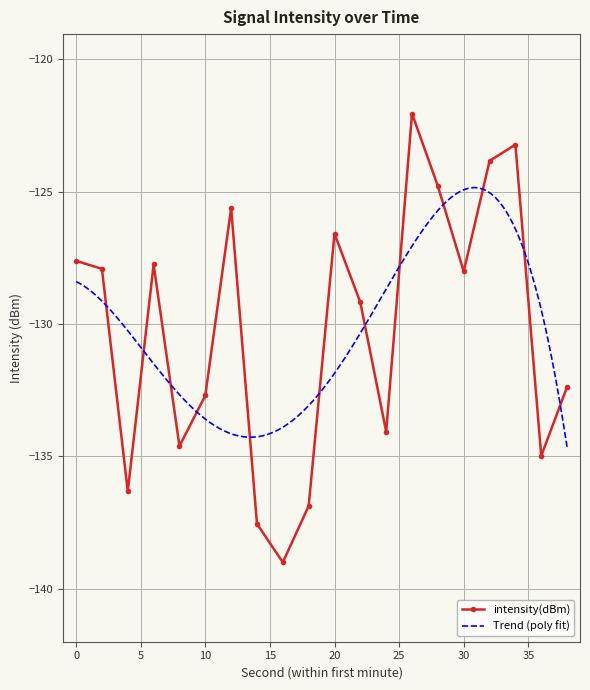

The value at 10 is -213.4. True or false?

False